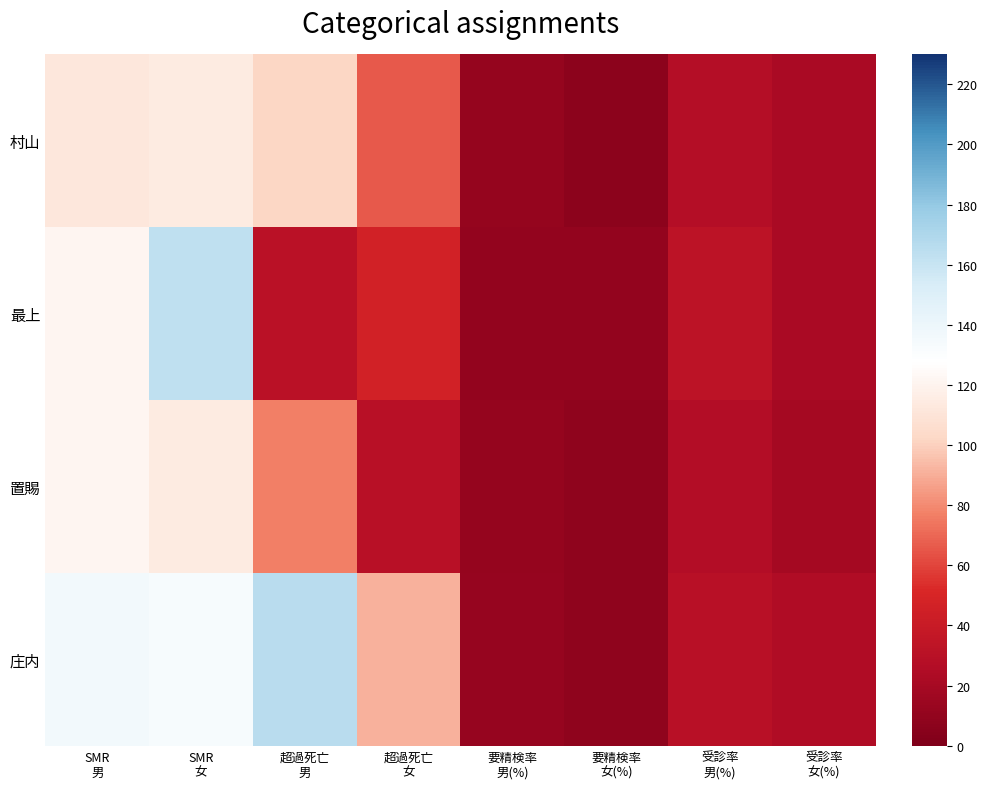

What is the smallest value displayed?

7.2